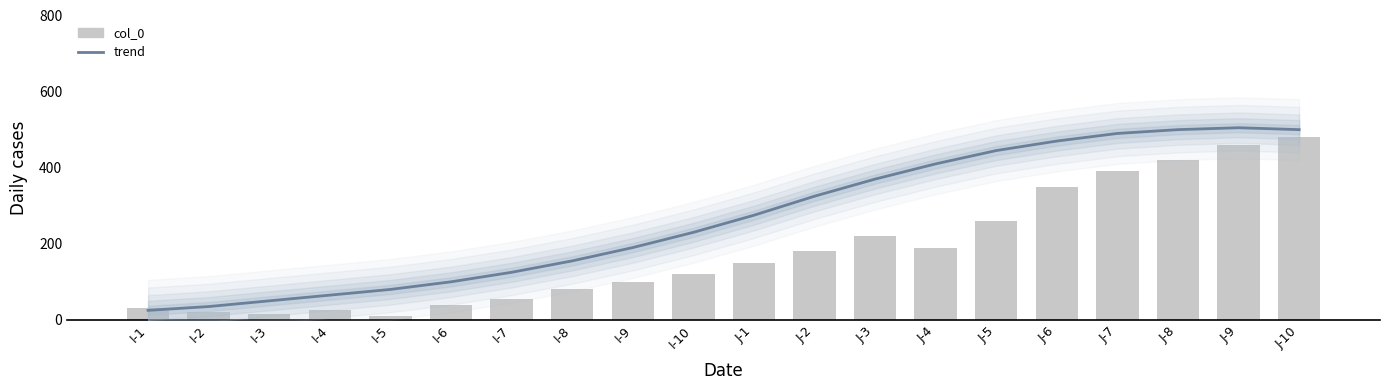

Reading right to left, what are all the values shown in this chart?

trend: J-10=500	J-9=505	J-8=500	J-7=490	J-6=470	J-5=445	J-4=410	J-3=370	J-2=325	J-1=275	I-10=230	I-9=190	I-8=155	I-7=125	I-6=100	I-5=80	I-4=65	I-3=50	I-2=35	I-1=25
col_0: J-10=480	J-9=460	J-8=420	J-7=390	J-6=350	J-5=260	J-4=190	J-3=220	J-2=180	J-1=150	I-10=120	I-9=100	I-8=80	I-7=55	I-6=40	I-5=10	I-4=25	I-3=15	I-2=20	I-1=30